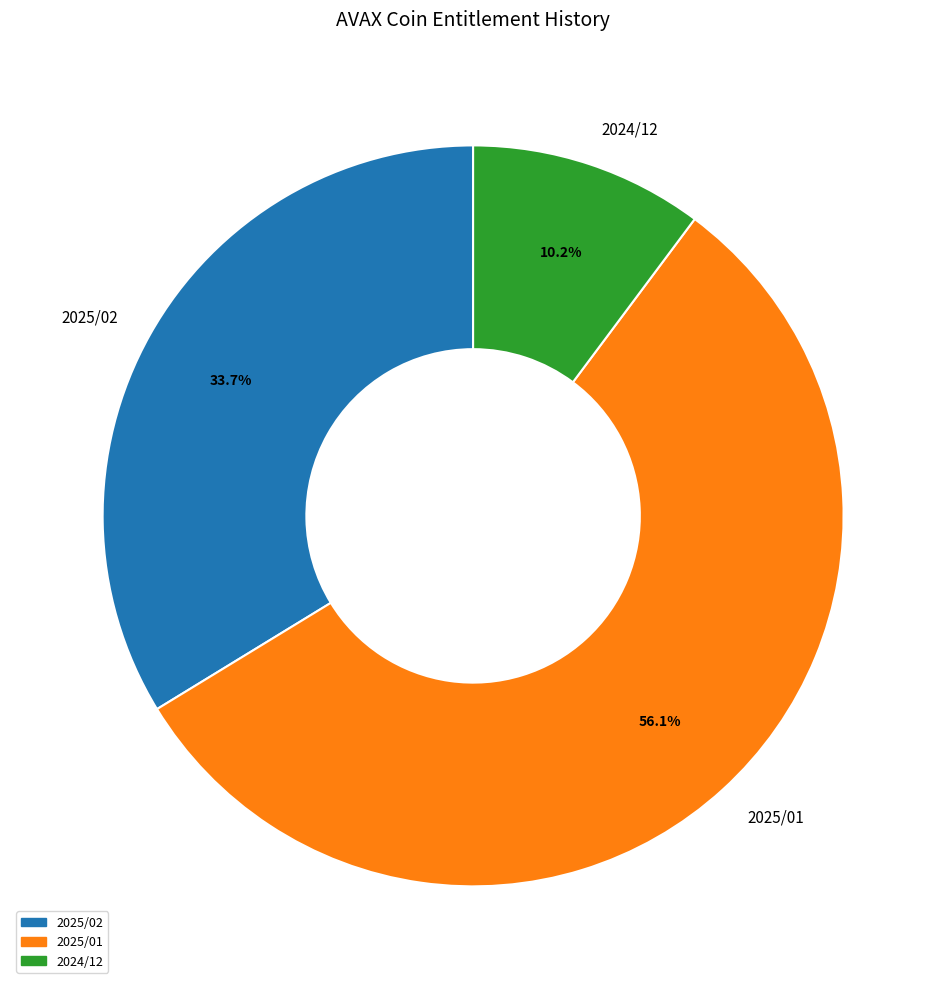

Rank the categories by value from lowest to highest.

2024/12, 2025/02, 2025/01